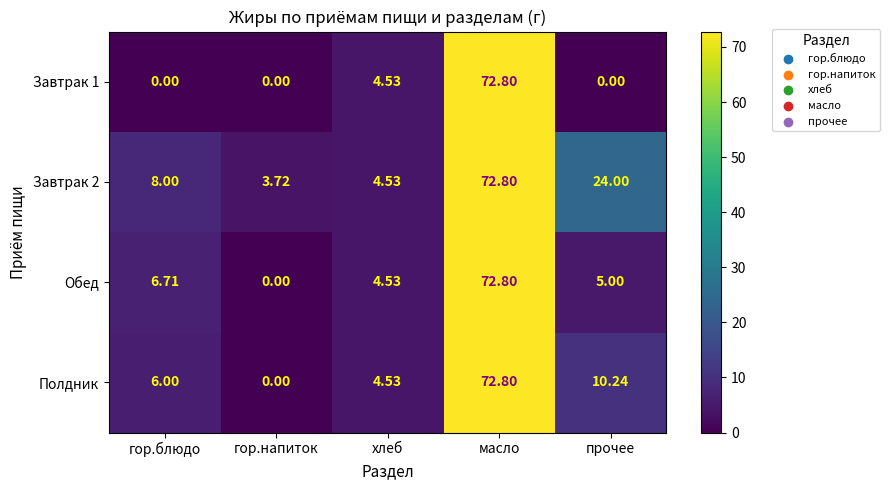

Which category has the highest value across all series?

масло